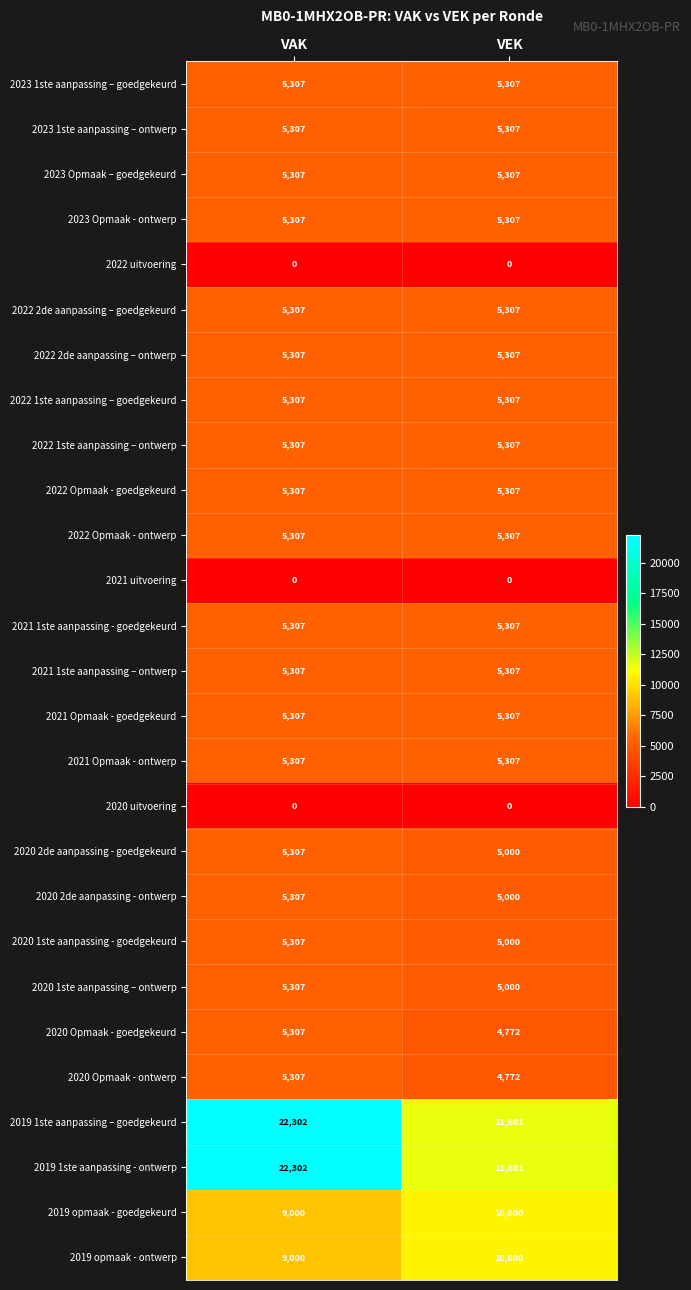

What is the difference between the highest and lowest values at VAK?

22302